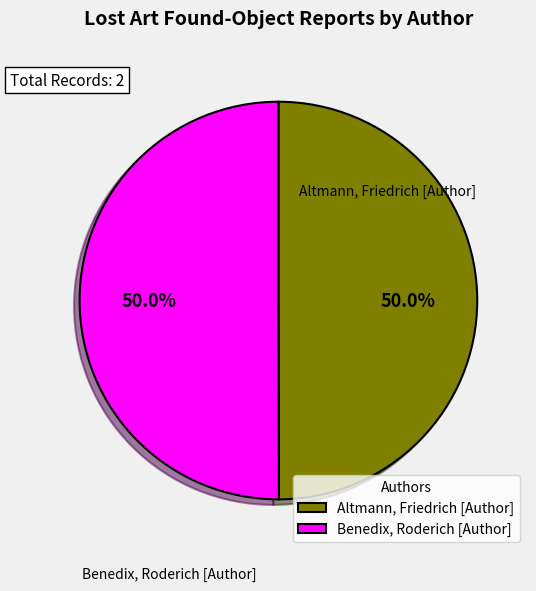

To the nearest percent, what portion does Altmann, Friedrich [Author] represent?

50%